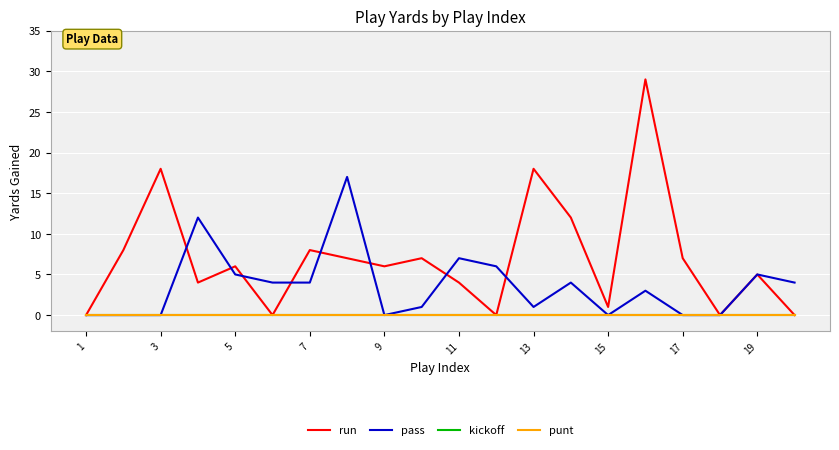

Does the chart have visible grid lines?

Yes